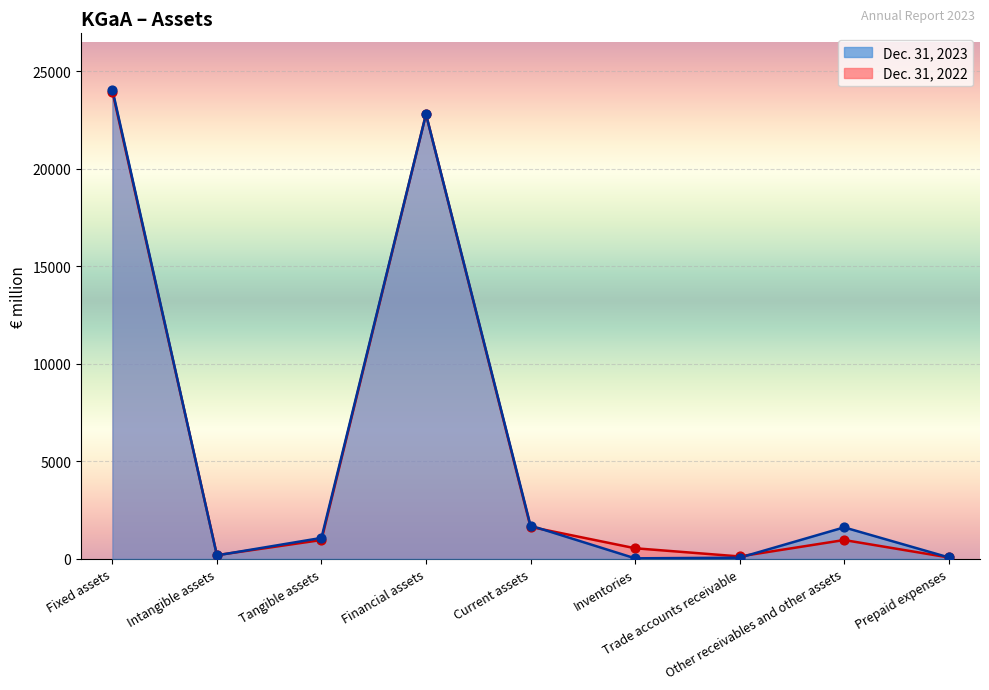

What are all the series names shown in the legend?

Dec. 31, 2022, Dec. 31, 2023